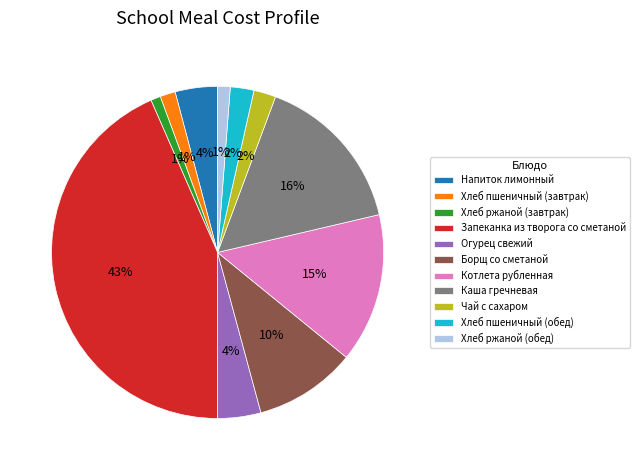

Is Каша гречневая the majority of the pie?

No